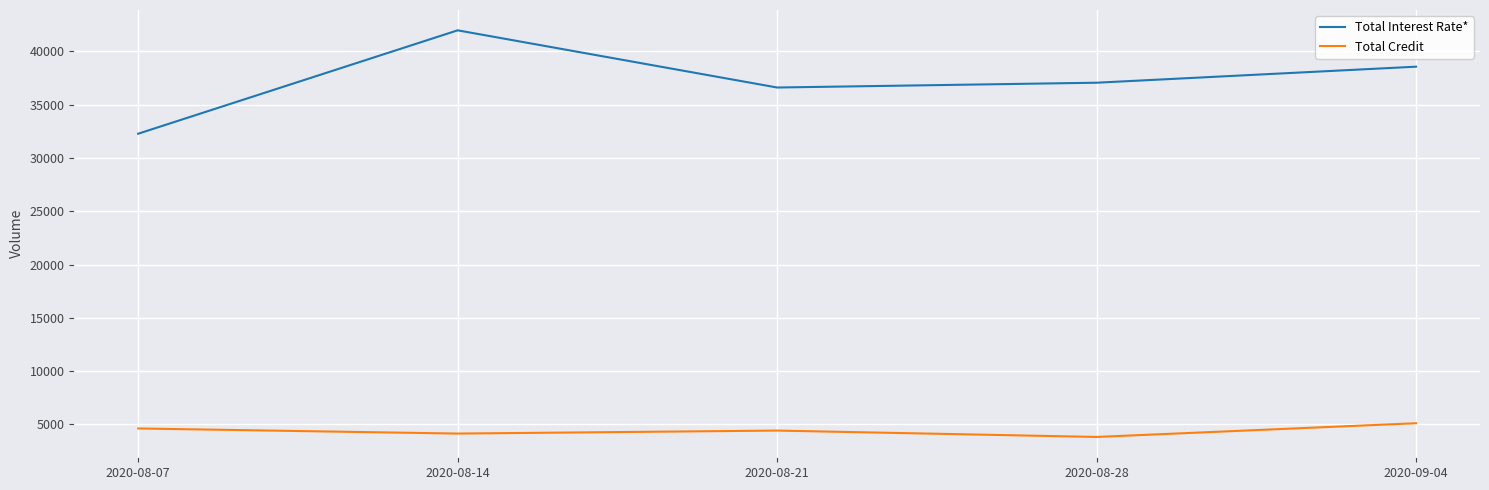

List the labels in order of Total Interest Rate* value, largest first.

2020-08-14, 2020-09-04, 2020-08-28, 2020-08-21, 2020-08-07